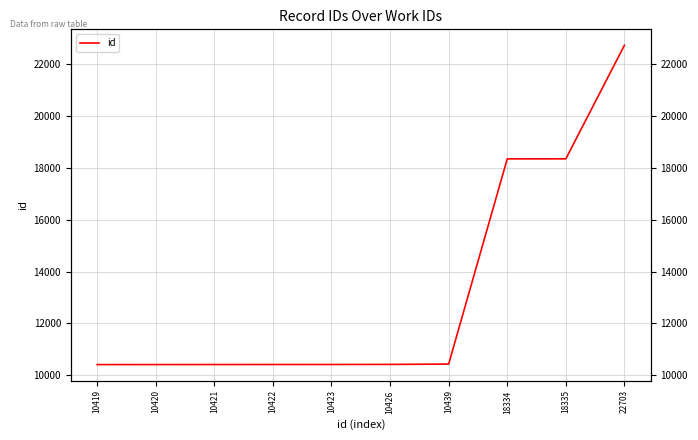

Which has a higher value, 10439 or 10422?

10439